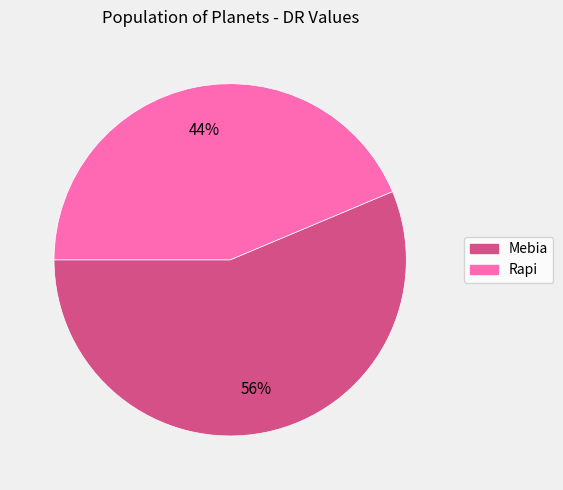

What is the ratio of the value at Rapi to the value at Mebia?

0.8